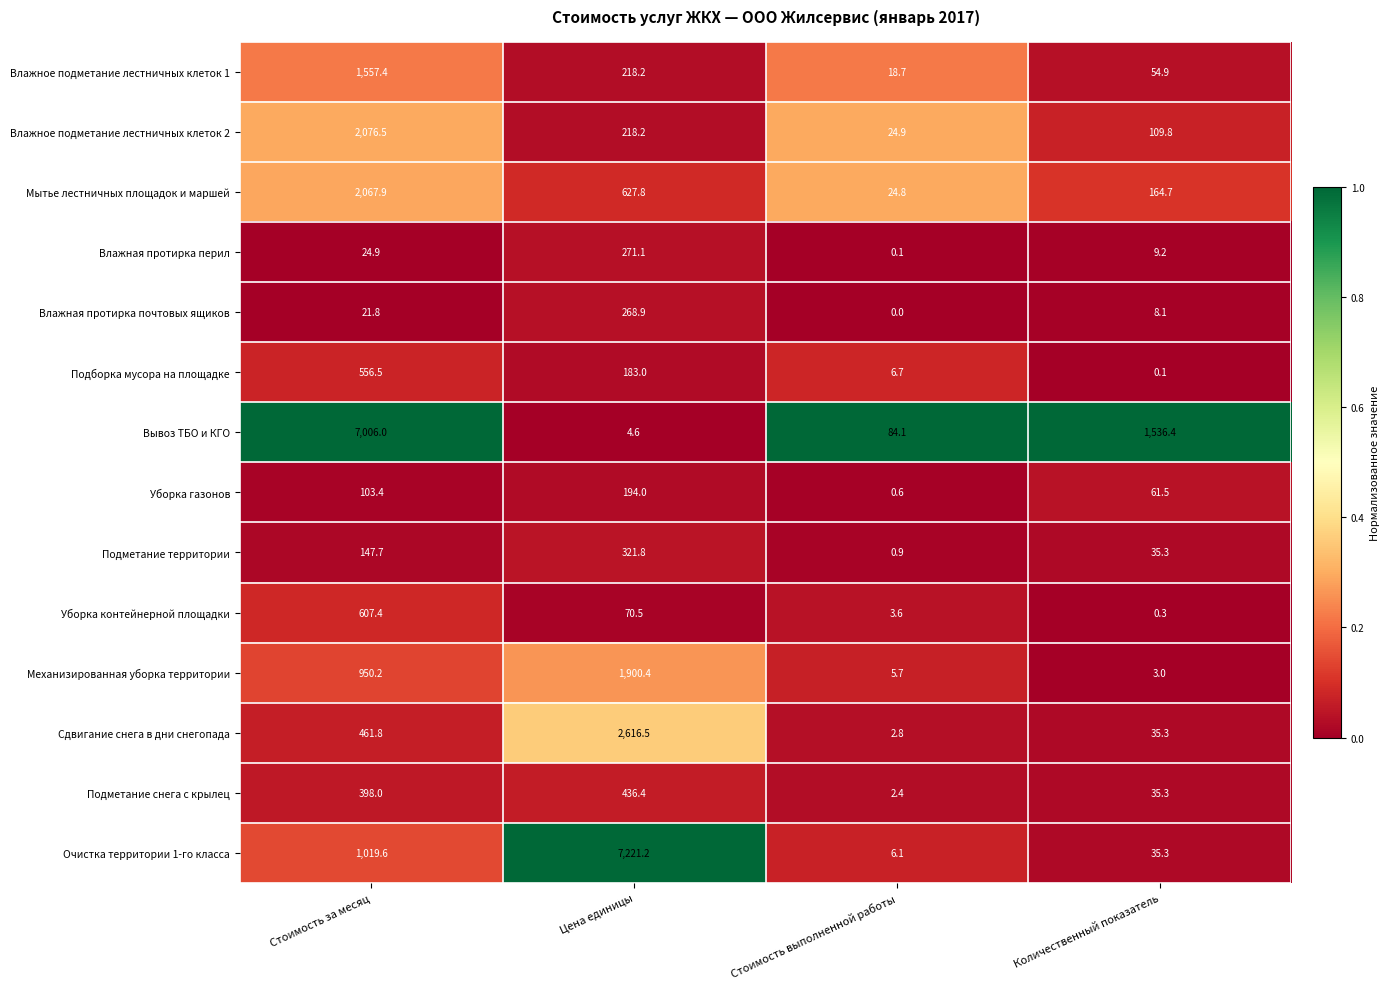

What is the difference between the maximum and minimum values in the Влажная протирка почтовых ящиков series?

268.9